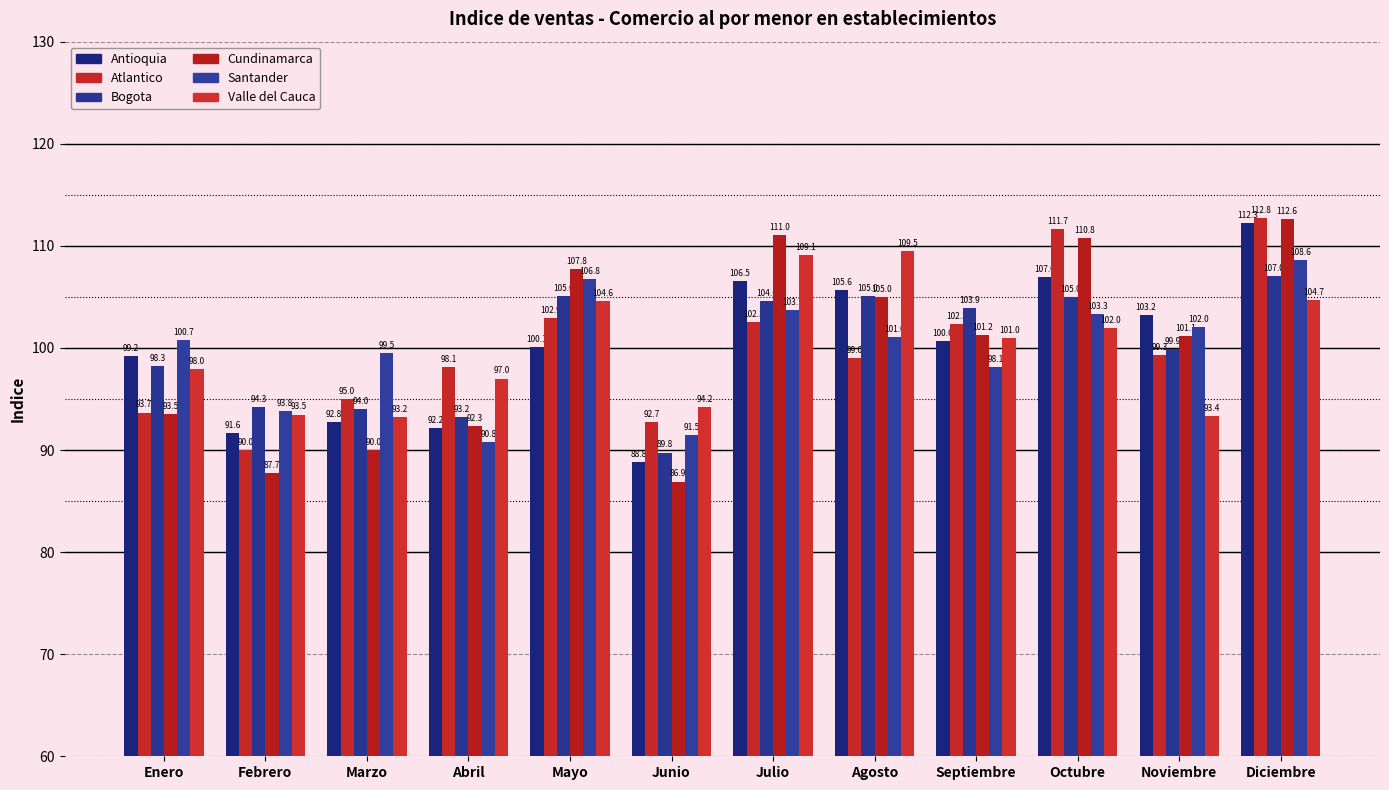

What is the difference between the highest and lowest values at Mayo?

7.7